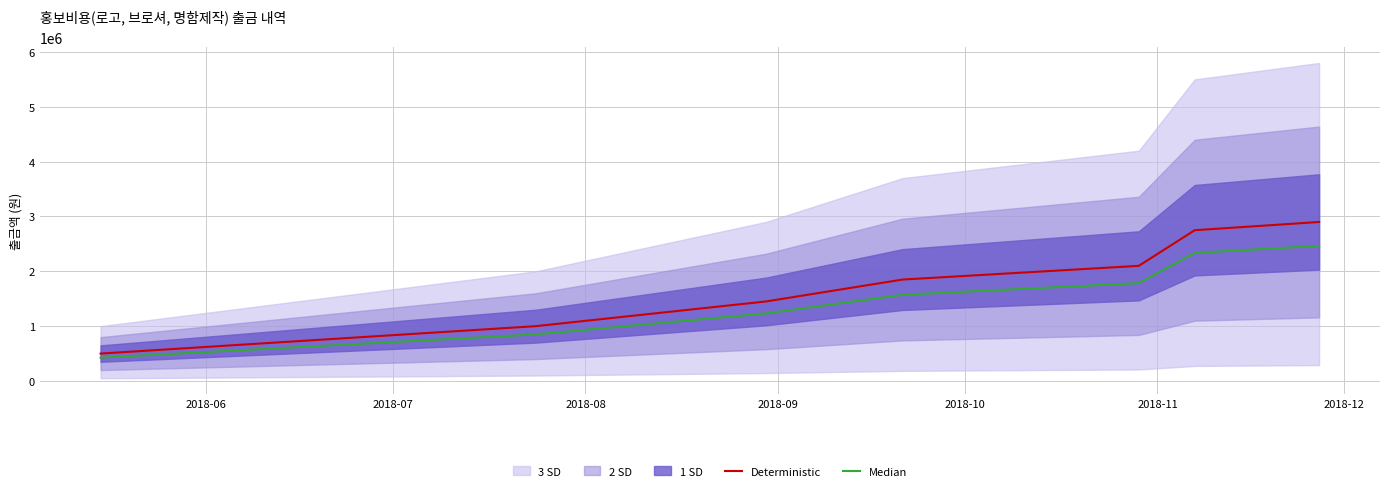

What is the lowest value of the Median series?

425000